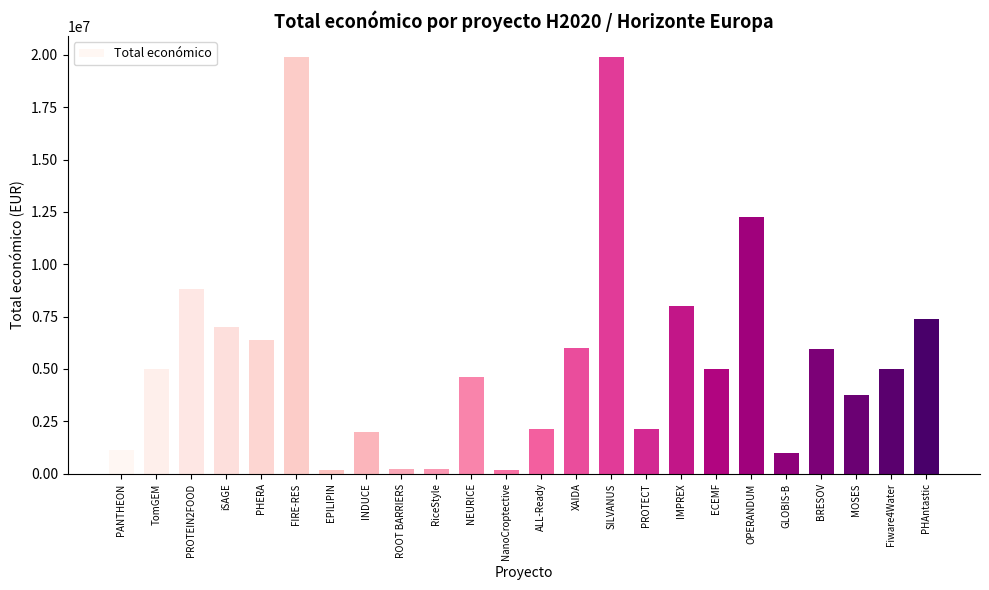

What is the greatest value displayed?

19902190